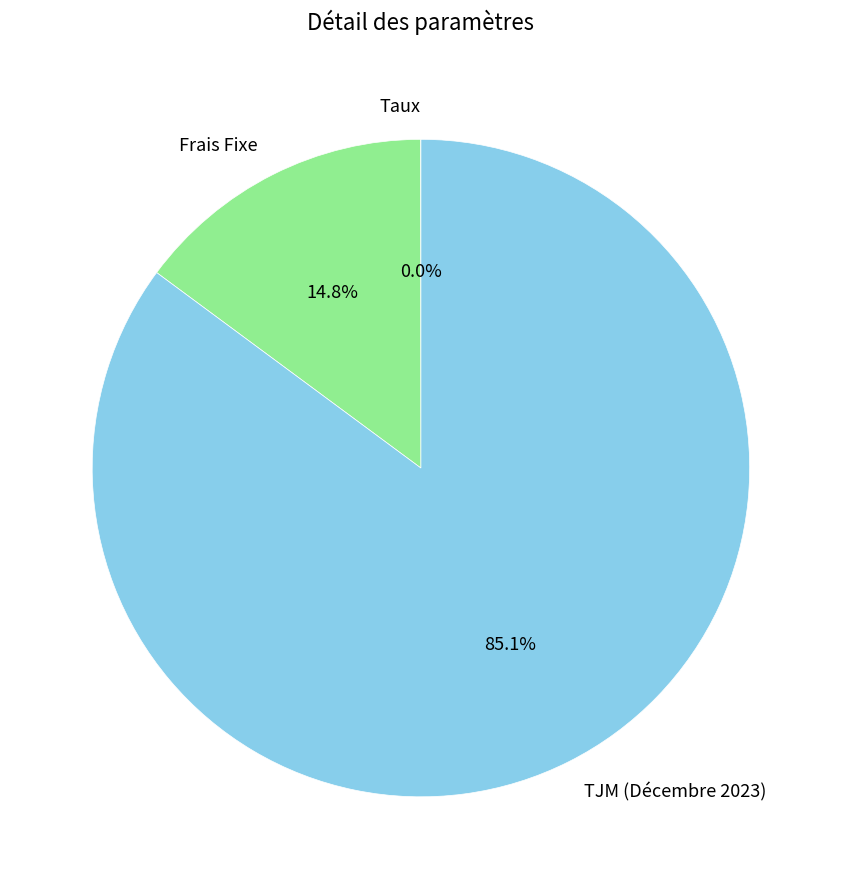

What percentage do TJM (Décembre 2023) and Frais Fixe together represent?

100.0%